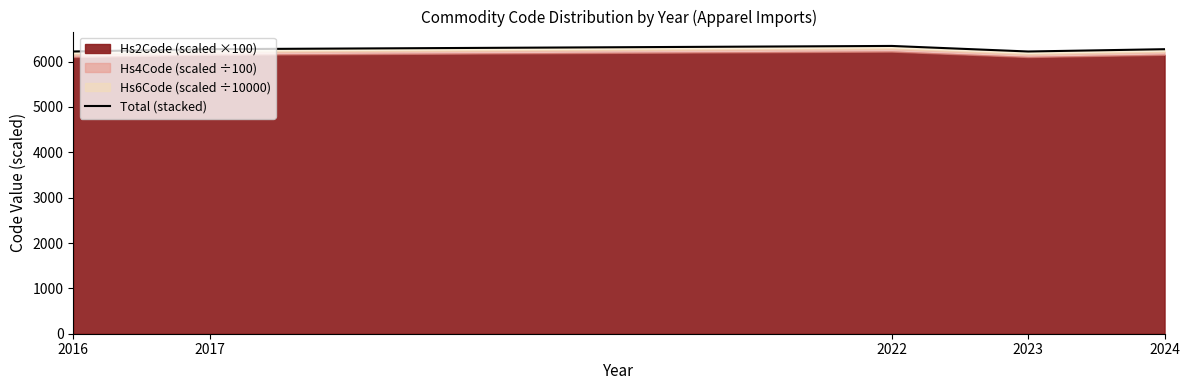

How many lines are shown in the chart?

1